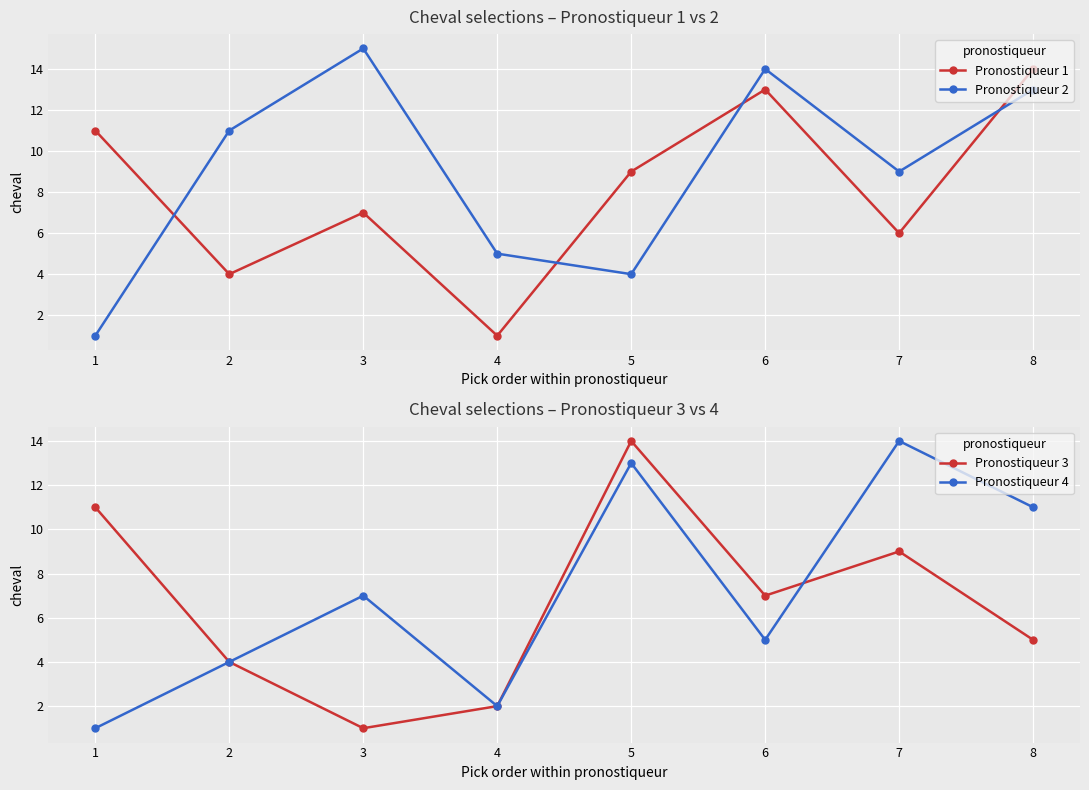

How many lines are shown in the chart?

4